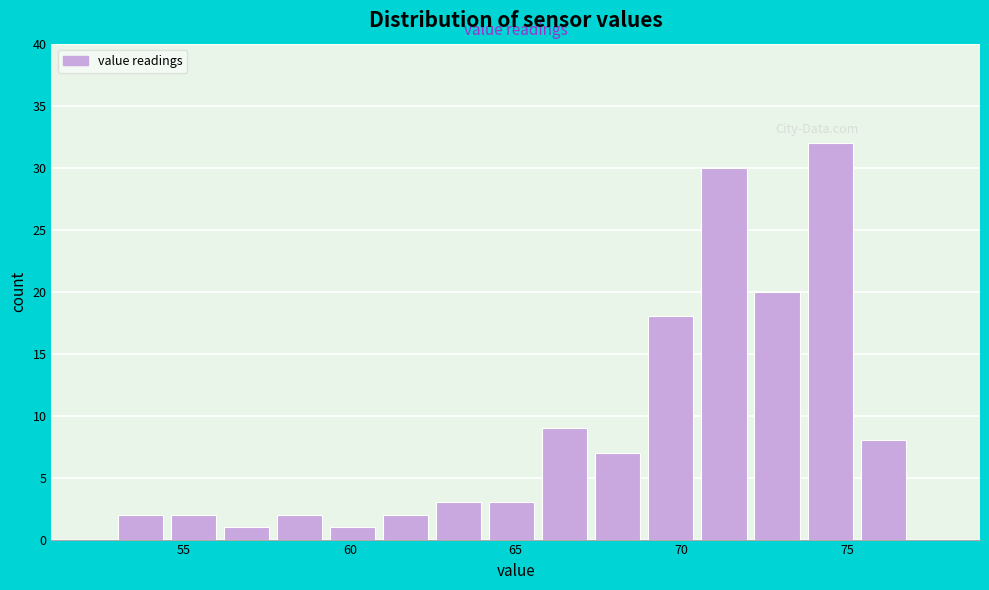

Read against the x-axis, roughly where is the centre of the tallest bar?

74.5